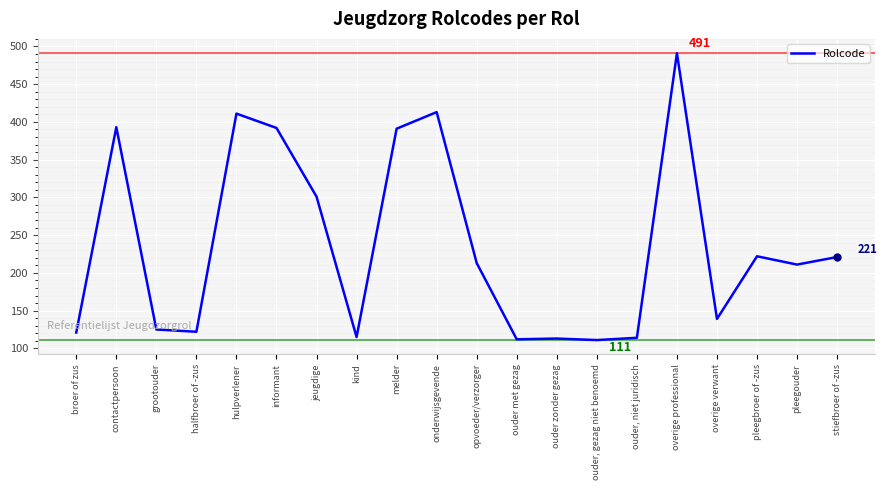

Is this an area chart (filled region under the line)?

No